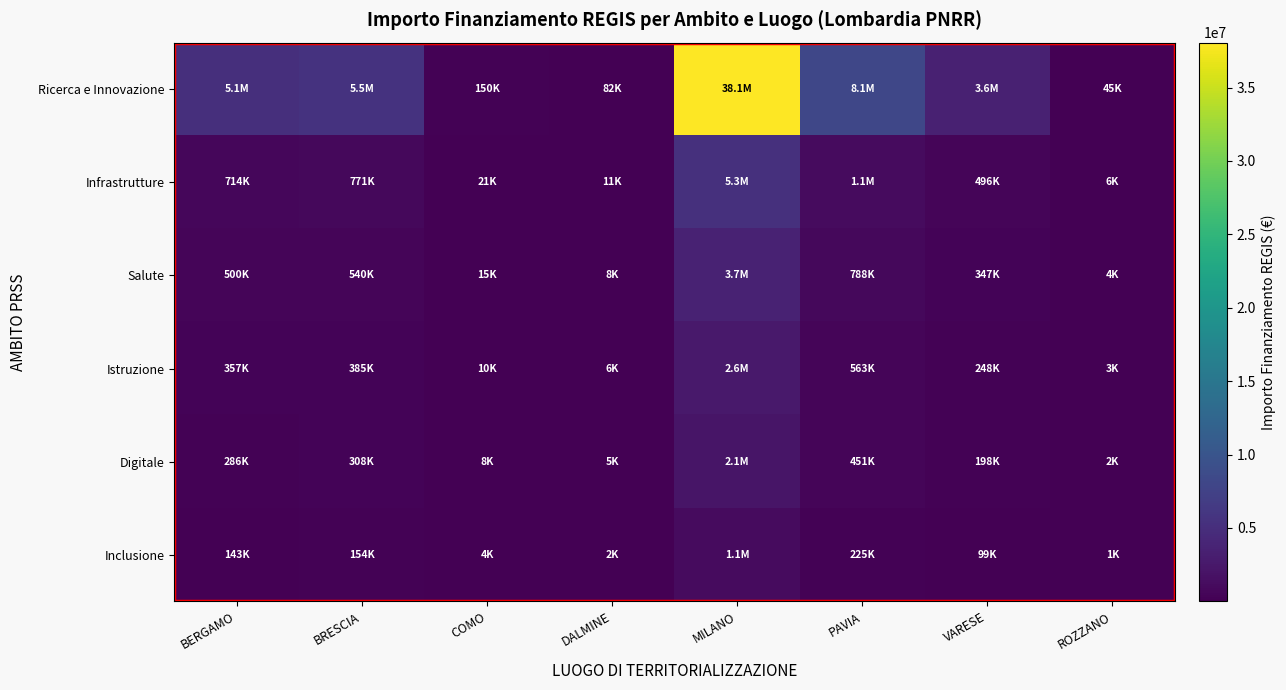

Which category has the highest value across all series?

MILANO